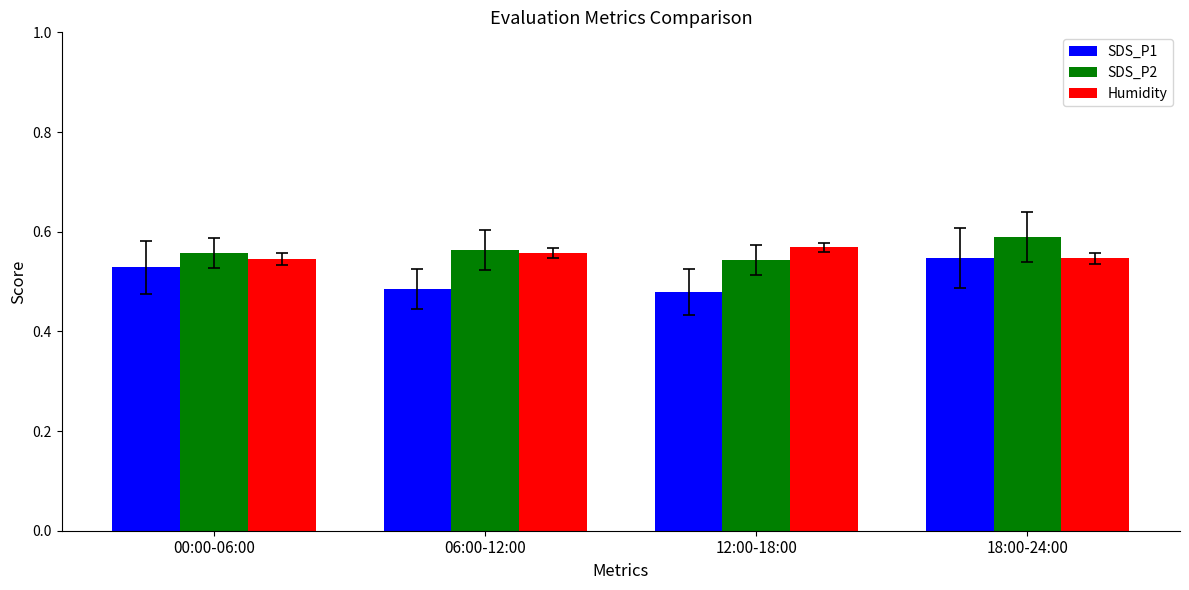

At how many categories does at least one series exceed 0?

4